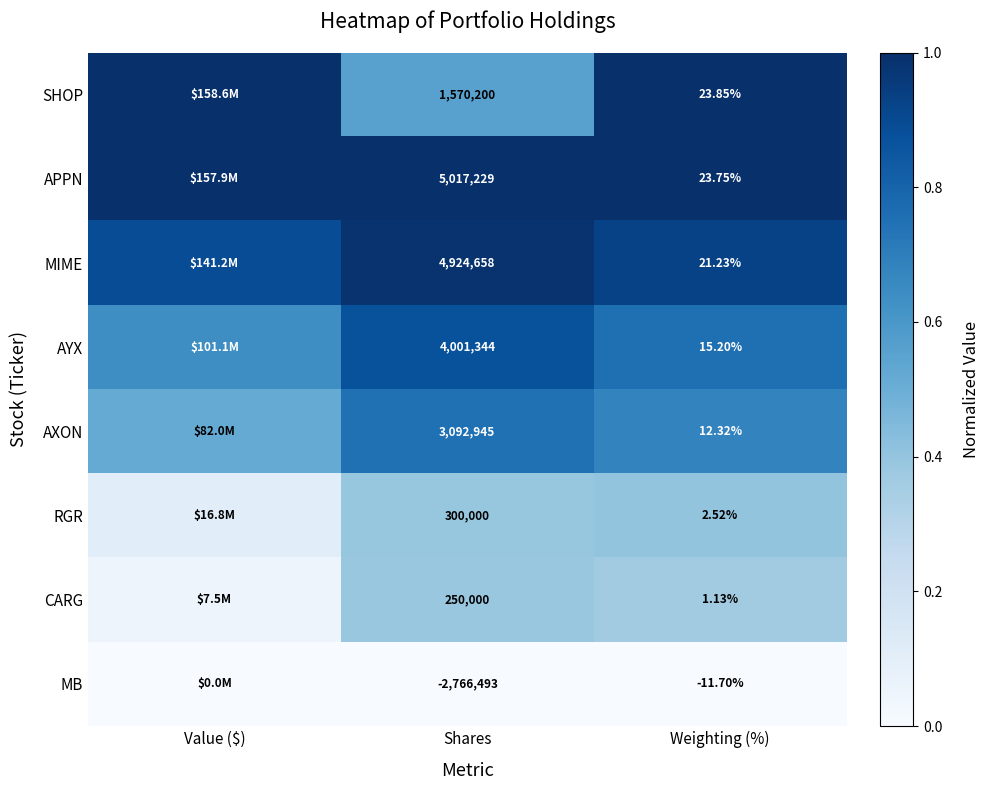

Between Value ($) and Shares, which is larger?

Value ($)